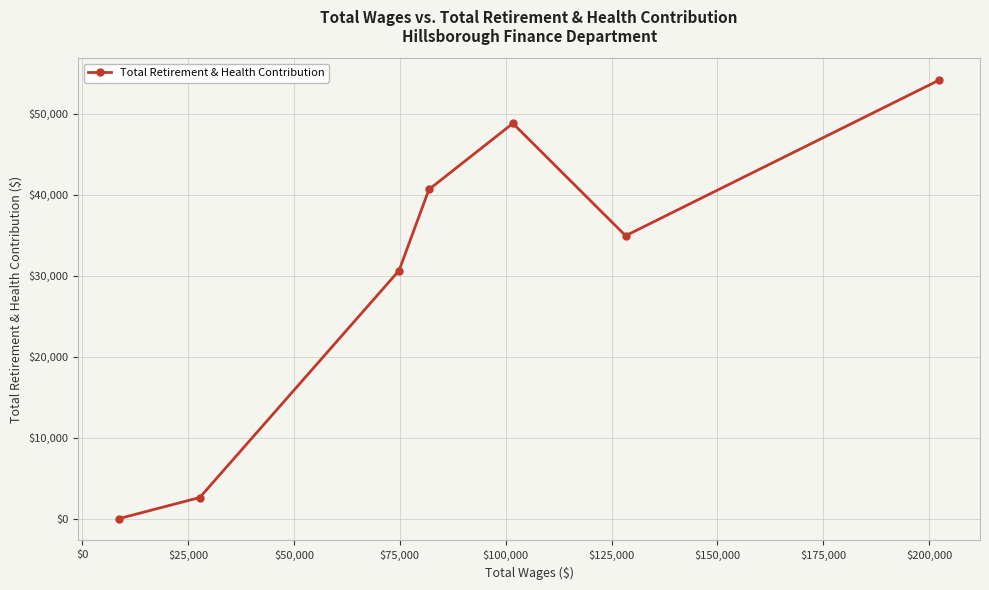

How many interior local valleys (lower than both neighbors) does the data have?

1